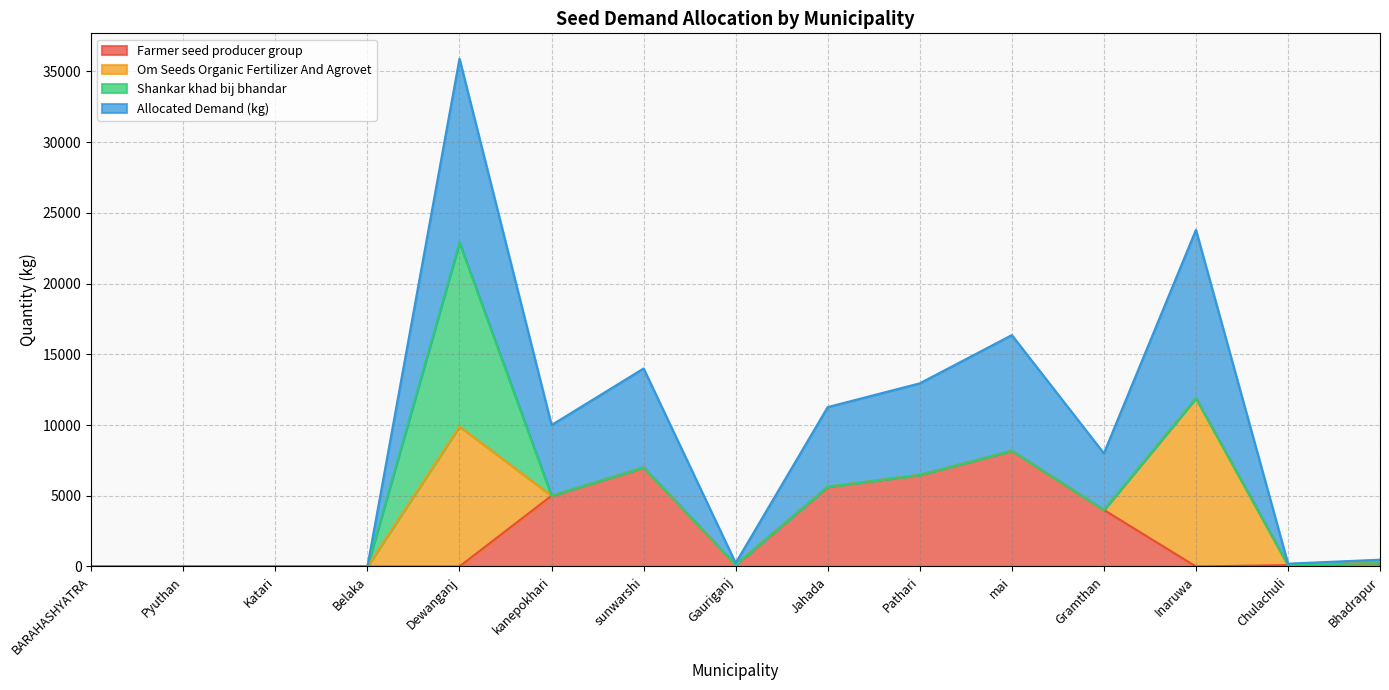

How many lines are shown in the chart?

4